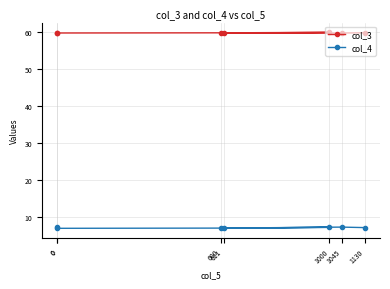

Count the col_3 values in the range 59 to 60.

7